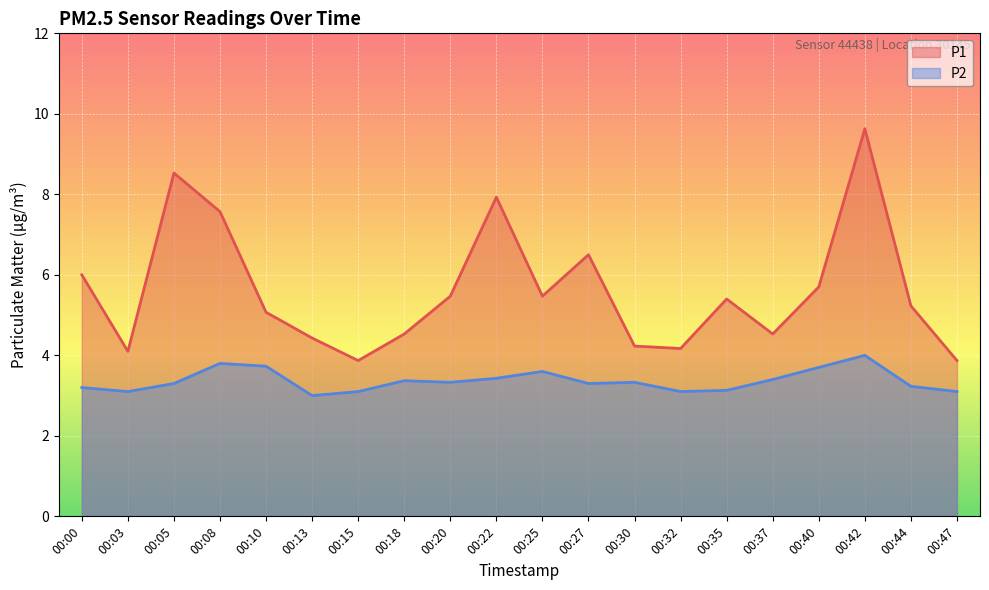

Rank the series at 00:00 from highest to lowest value.

P1, P2